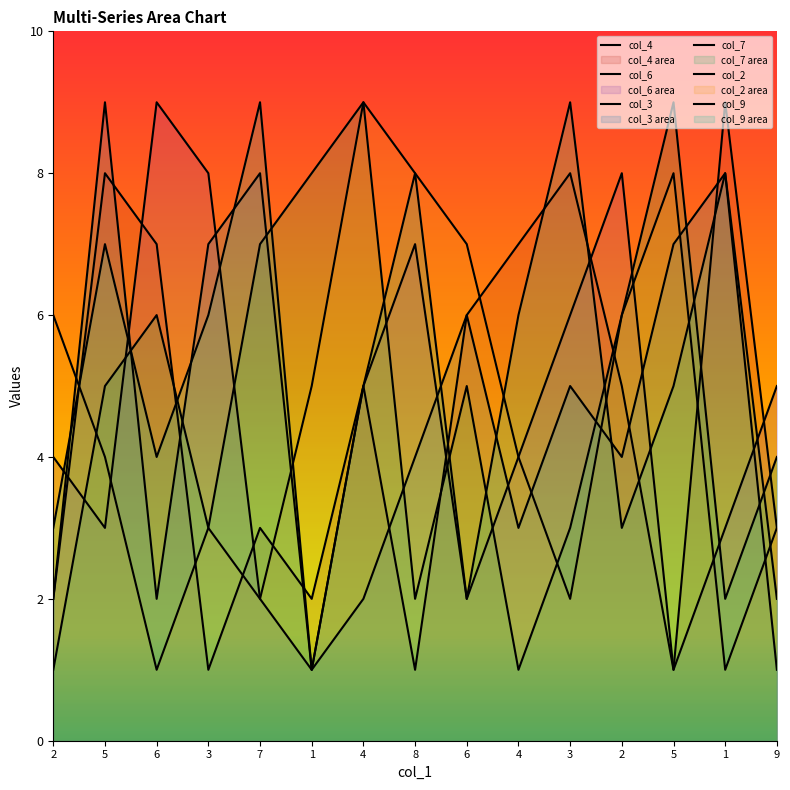

What are all the series names shown in the legend?

col_4, col_6, col_3, col_7, col_2, col_9